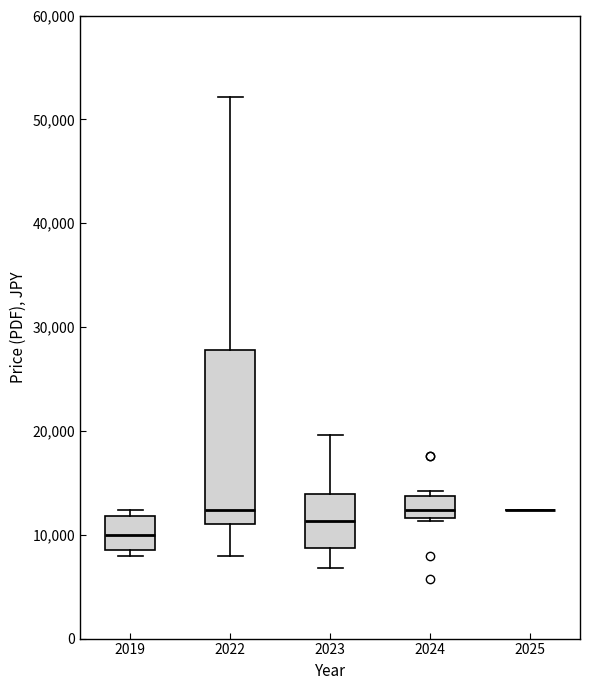

Reading left to right, transcribe this box plot: for each box, give where its median line is, the range the box spans, and where its two whiskers end, as read against the y-axis. The values are not printed on the chart, so give them approximately, as read against the axis.

2019: median 10000, box 9000 to 12000, whiskers 8000 to 12000 (just above the box's upper edge)
2022: median 12000, box 11000 to 28000, whiskers 8000 to 52000
2023: median 11000, box 9000 to 14000, whiskers 7000 to 20000
2024: median 12000 (inside the box), box 12000 to 14000, whiskers 11000 to 14000 (just above the box's upper edge)
2025: box collapsed to a line at 12000, whiskers 12000 to 12000